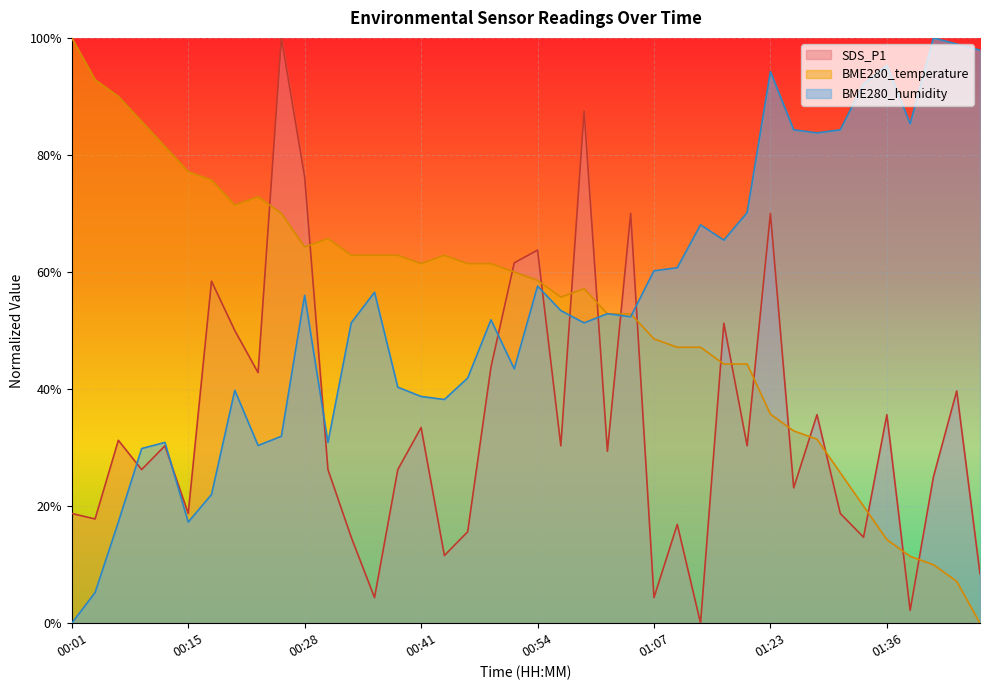

Between which two adjacent categories do SDS_P1 and BME280_humidity first intersect?

00:07 and 00:09